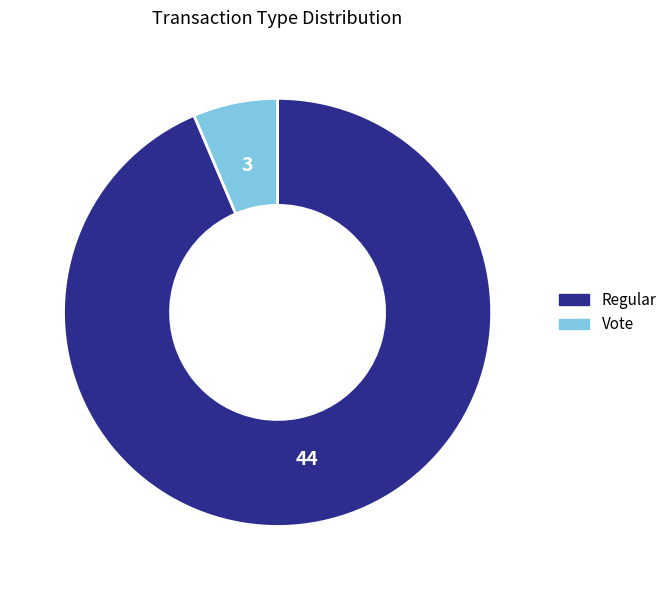

Rank the categories by value from lowest to highest.

Vote, Regular